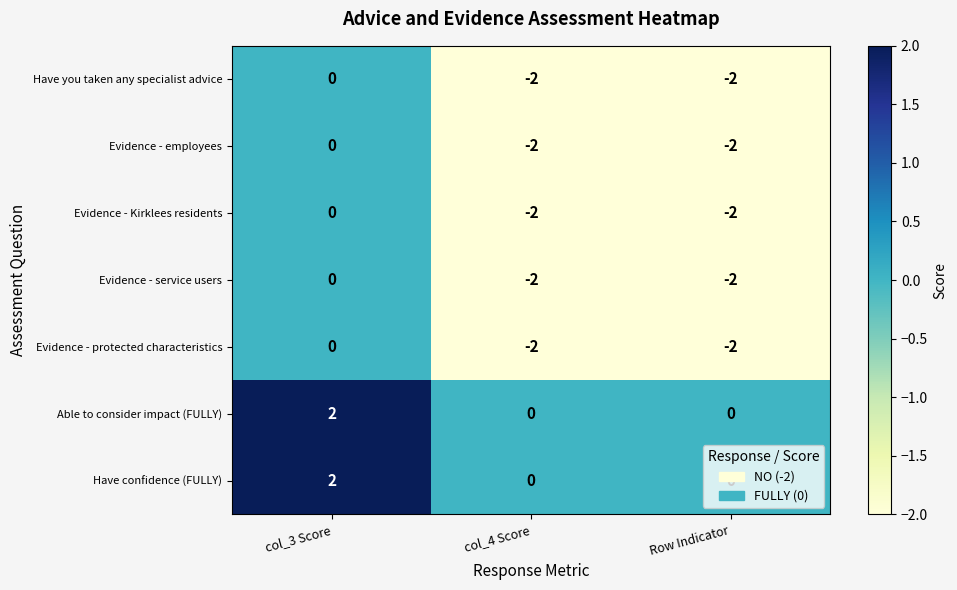

How many data points does each series have?

3